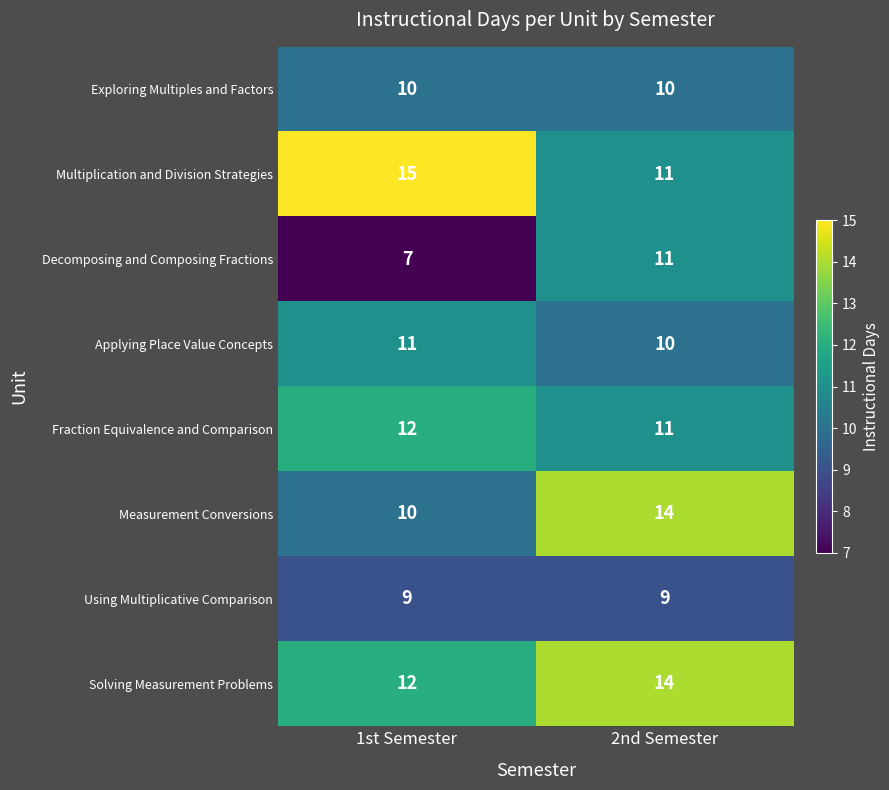

What is the total value across all series at 1st Semester?

86